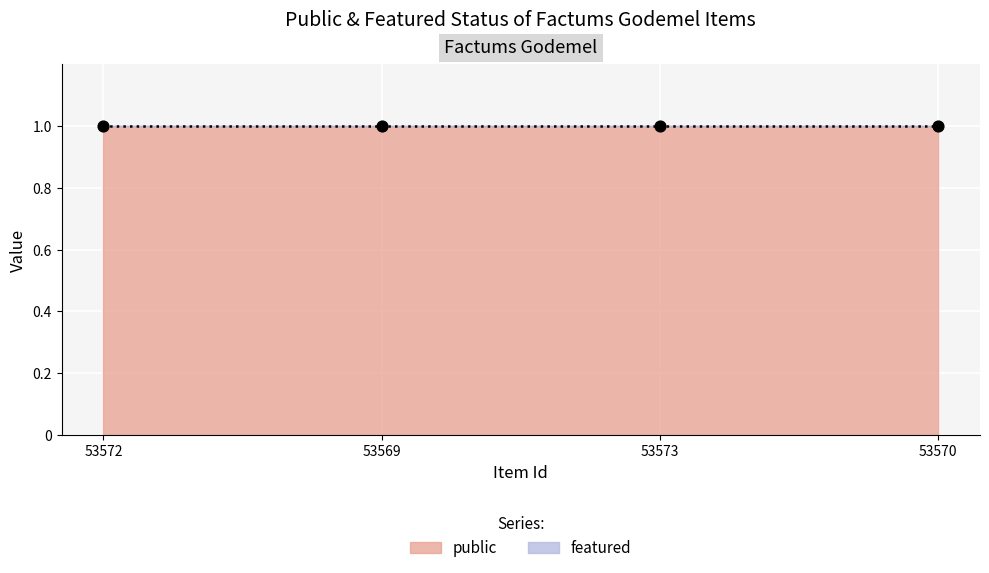

What is the total value across all series at 53569?

1